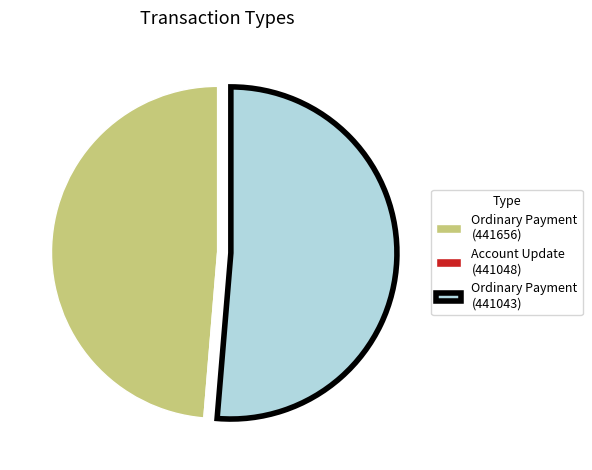

Is Ordinary Payment (441656) the majority of the pie?

No